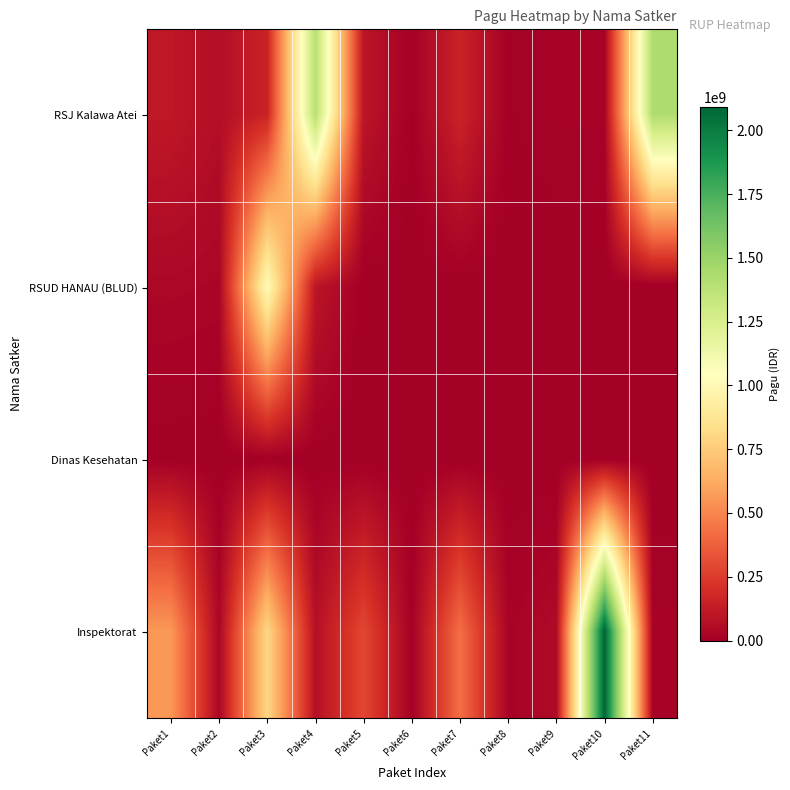

At Paket8, list the series in order from smallest to largest.

RSUD HANAU (BLUD), Dinas Kesehatan, RSJ Kalawa Atei, Inspektorat